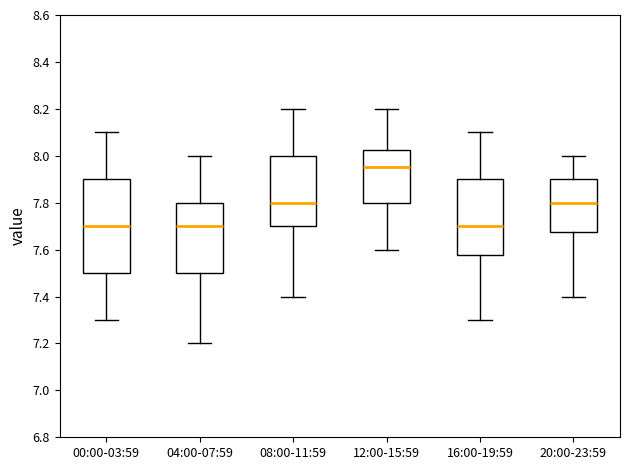

Reading left to right, read every box against the y-axis: the position of its median line, the range the box covers, and the ends of its whiskers. The values are not printed on the chart, so give them approximately, as read against the axis.

00:00-03:59: median 7.70, box 7.50 to 7.90, whiskers 7.30 to 8.10
04:00-07:59: median 7.70, box 7.50 to 7.80, whiskers 7.20 to 8.00
08:00-11:59: median 7.80, box 7.70 to 8.00, whiskers 7.40 to 8.20
12:00-15:59: median 7.96, box 7.80 to 8.02, whiskers 7.60 to 8.20
16:00-19:59: median 7.70, box 7.58 to 7.90, whiskers 7.30 to 8.10
20:00-23:59: median 7.80, box 7.68 to 7.90, whiskers 7.40 to 8.00